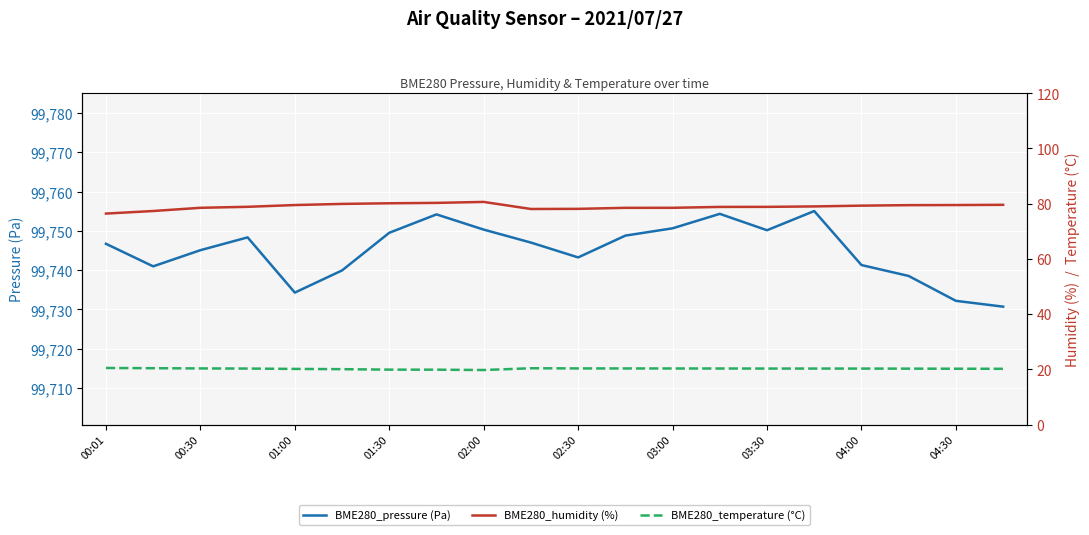

The value of BME280_pressure (Pa) at 00:01 is 67275.8. True or false?

False